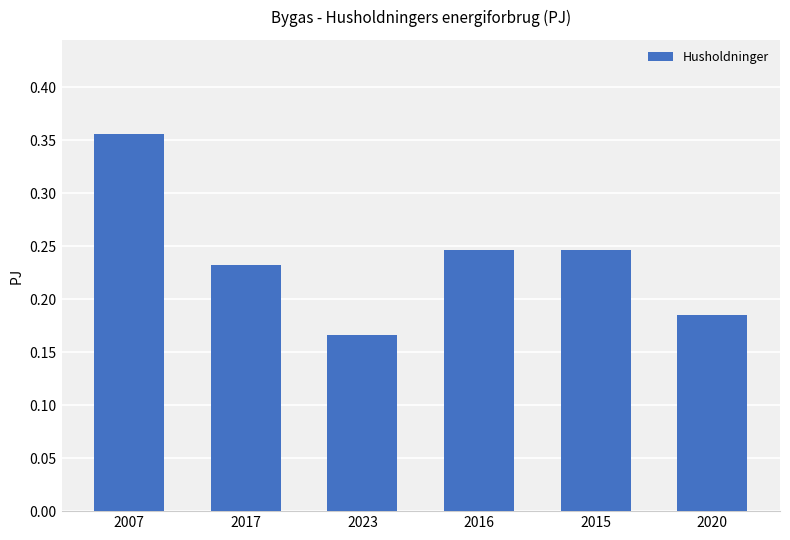

Where is the data nearest to the value 0?

2023